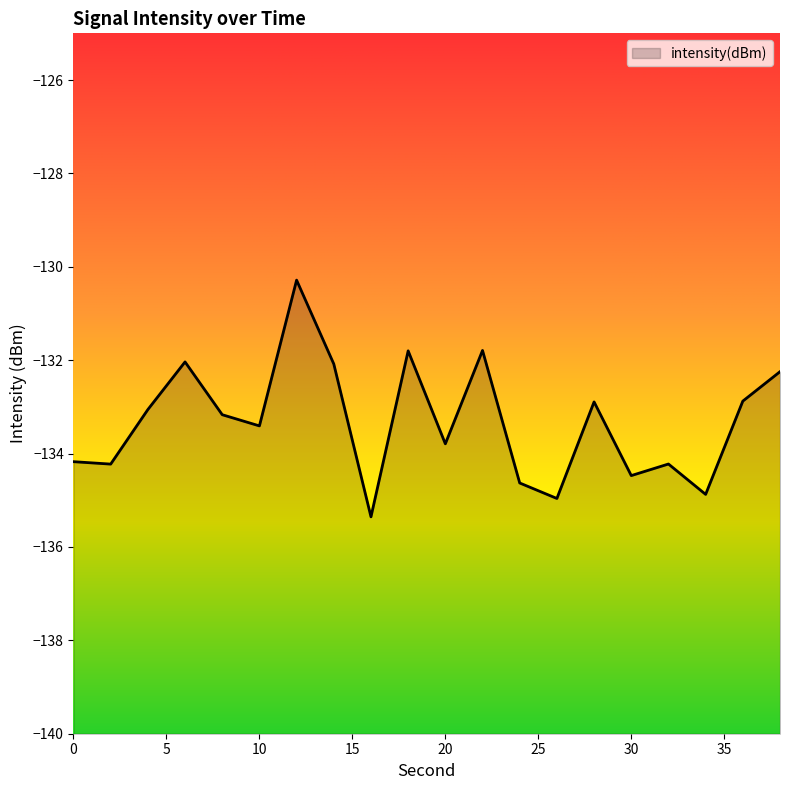

What is the value of the 9th point from the left?

-135.4